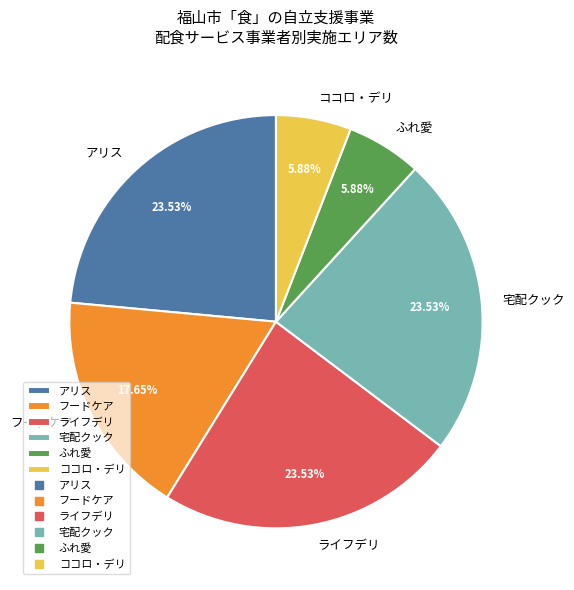

Does ふれ愛 represent more than half of the total?

No